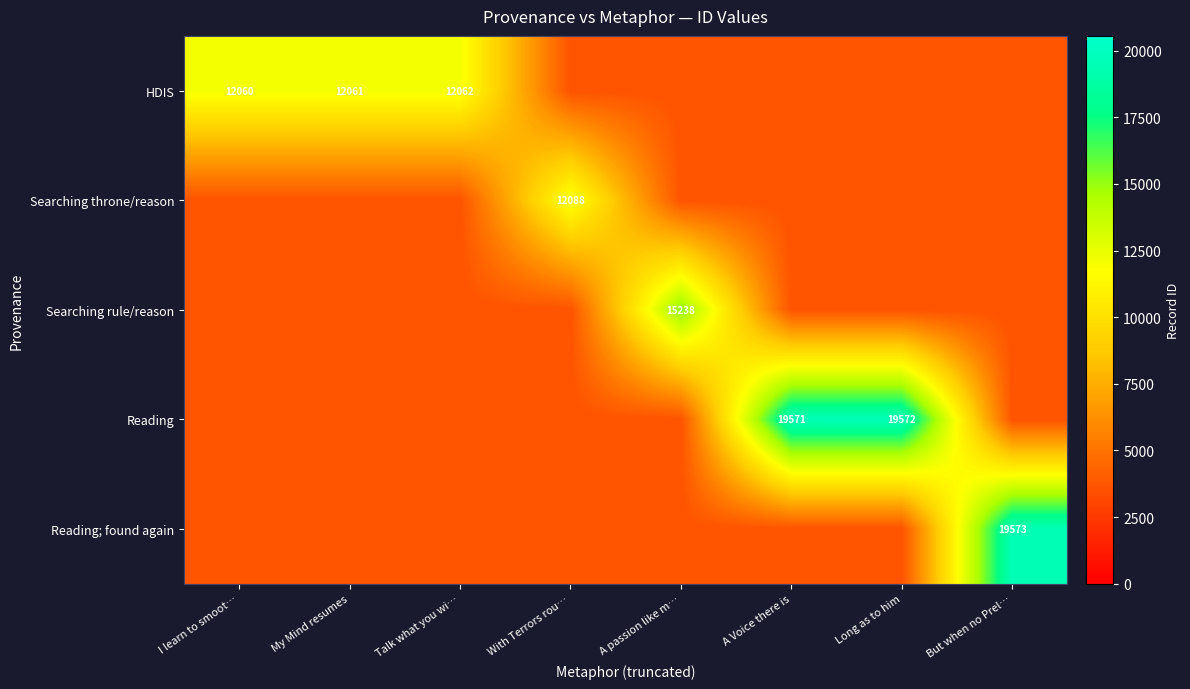

Is it true that Reading equals 19572 at Long as to him?

True